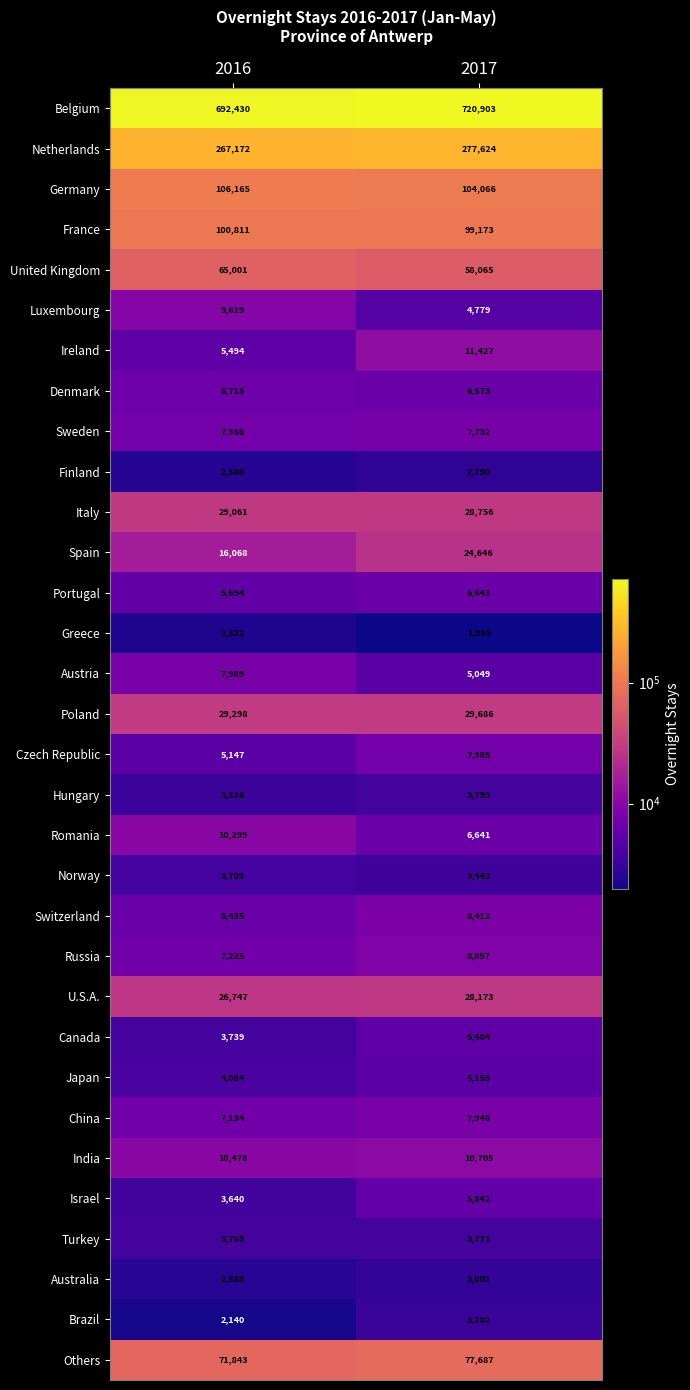

At 2017, list the series in order from smallest to largest.

Greece, Finland, Australia, Brazil, Norway, Turkey, Hungary, Luxembourg, Austria, Japan, Canada, Israel, Denmark, Romania, Portugal, Czech Republic, Sweden, China, Switzerland, Russia, India, Ireland, Spain, U.S.A., Italy, Poland, United Kingdom, Others, France, Germany, Netherlands, Belgium